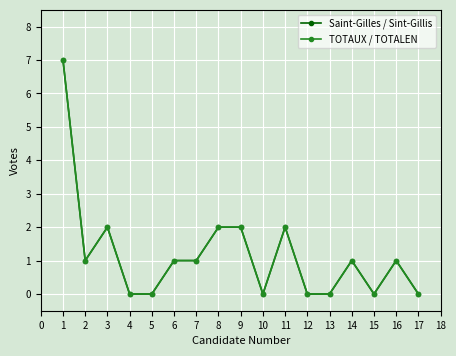

Does the chart have visible grid lines?

Yes